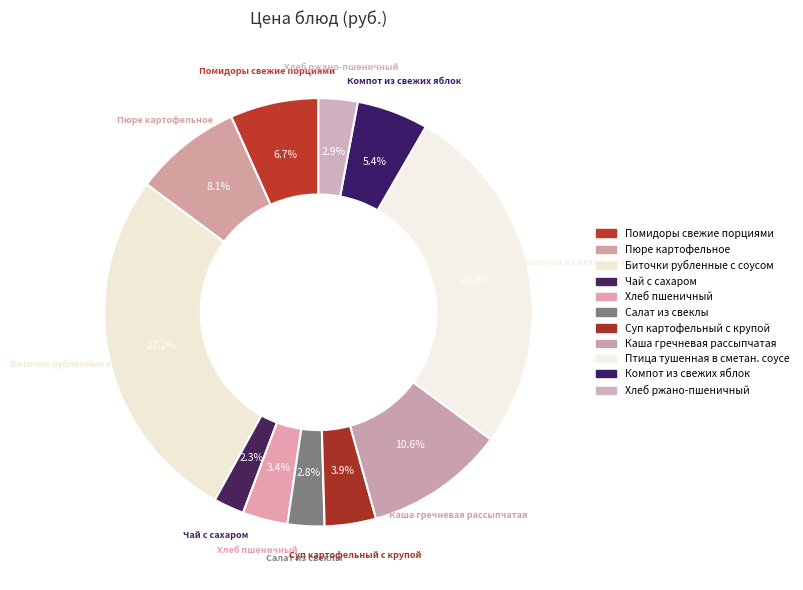

What portion of the pie excludes Птица тушенная в сметан. соусе?

73.2%